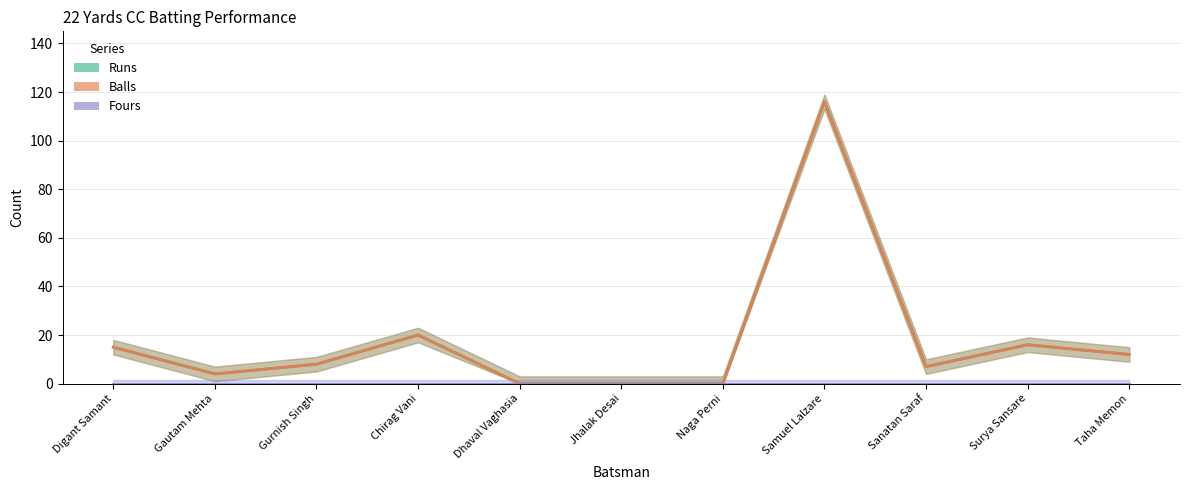

Which series has the largest range (max minus min)?

Runs